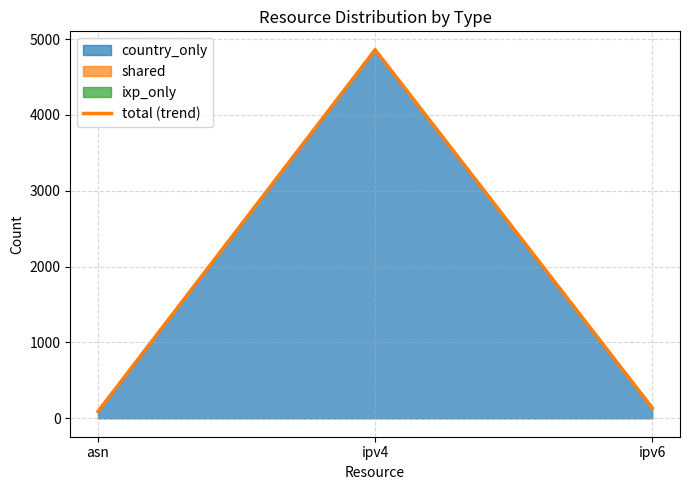

What is the maximum value shown in the chart?

4860